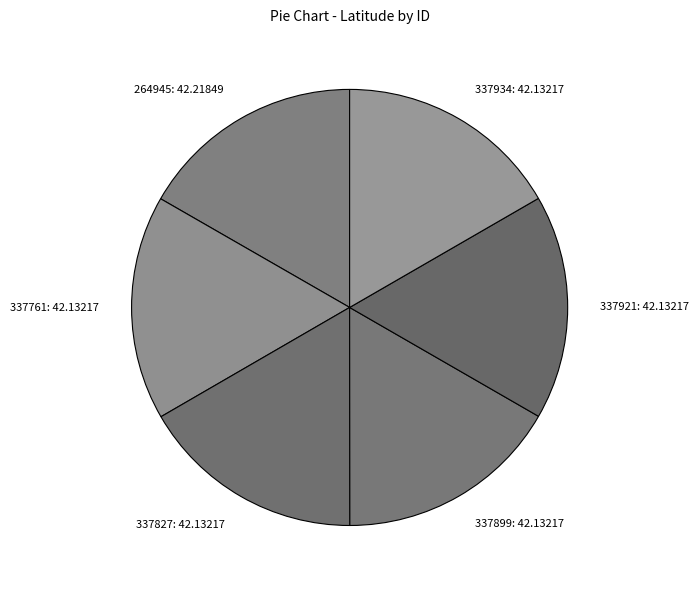

Is it true that 337827 is 10% of the pie?

False